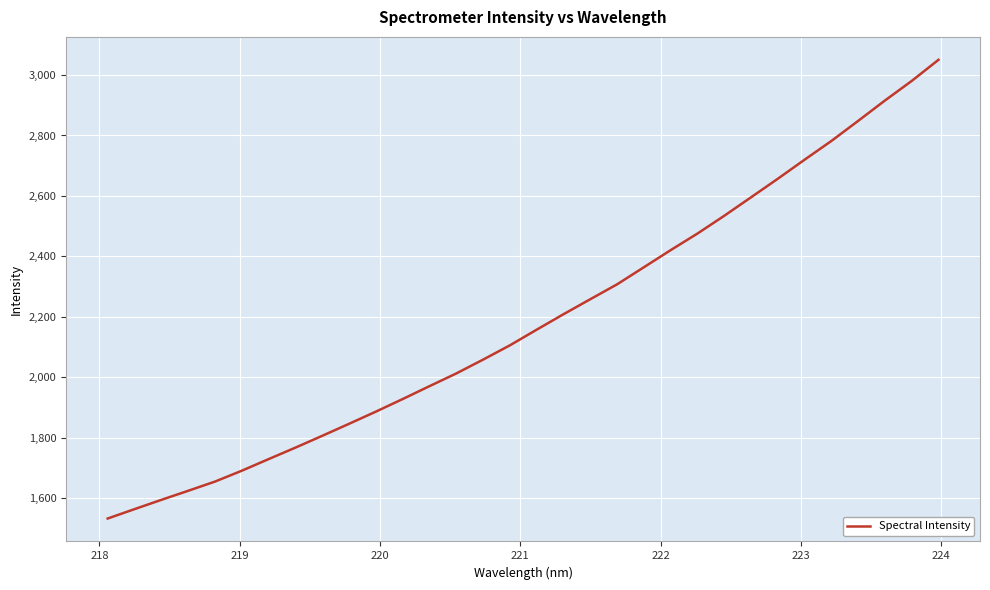

Reading left to right, what are all the values shown in this chart?

1532.7	1563.7	1594.4	1624.4	1654.9	1690.9	1729.3	1767.3	1806.4	1846.1	1886.4	1928.1	1970.7	2012.8	2058.5	2105.8	2157.6	2208.7	2258.3	2307.6	2364.1	2420.8	2475.6	2534.4	2595.5	2656.9	2719.9	2781.9	2848.3	2915.7	2980.4	3050.3